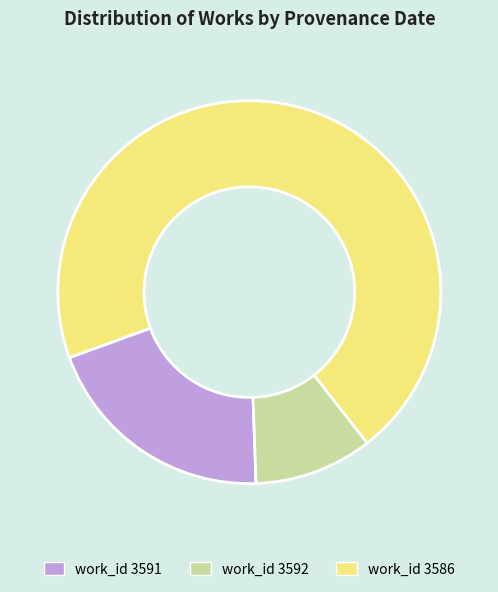

Rank the categories by value from highest to lowest.

work_id 3586, work_id 3591, work_id 3592